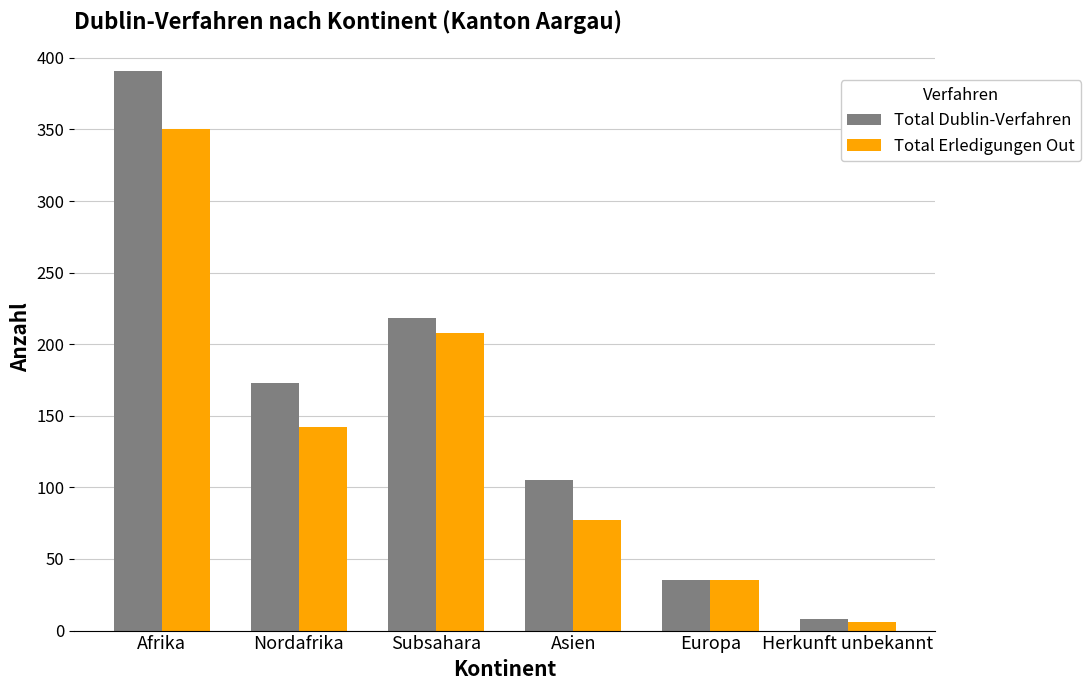

Read the Total Dublin-Verfahren value at Europa.

35